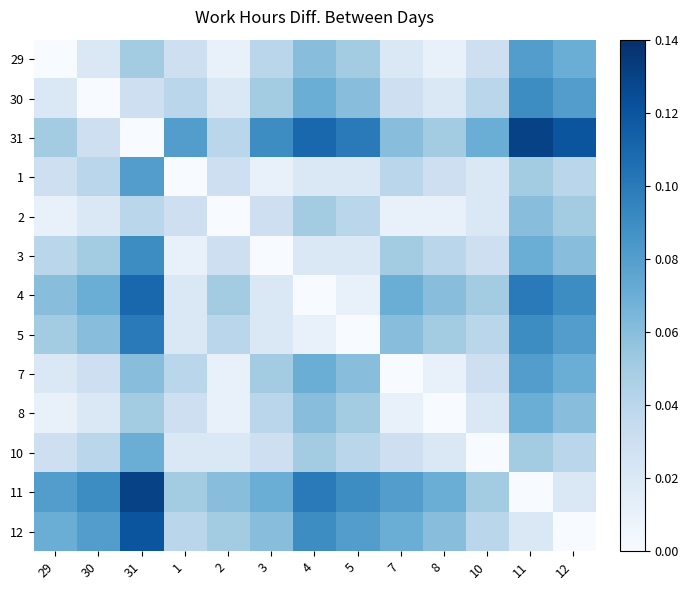

Which has a higher value, 2 or 1?

1